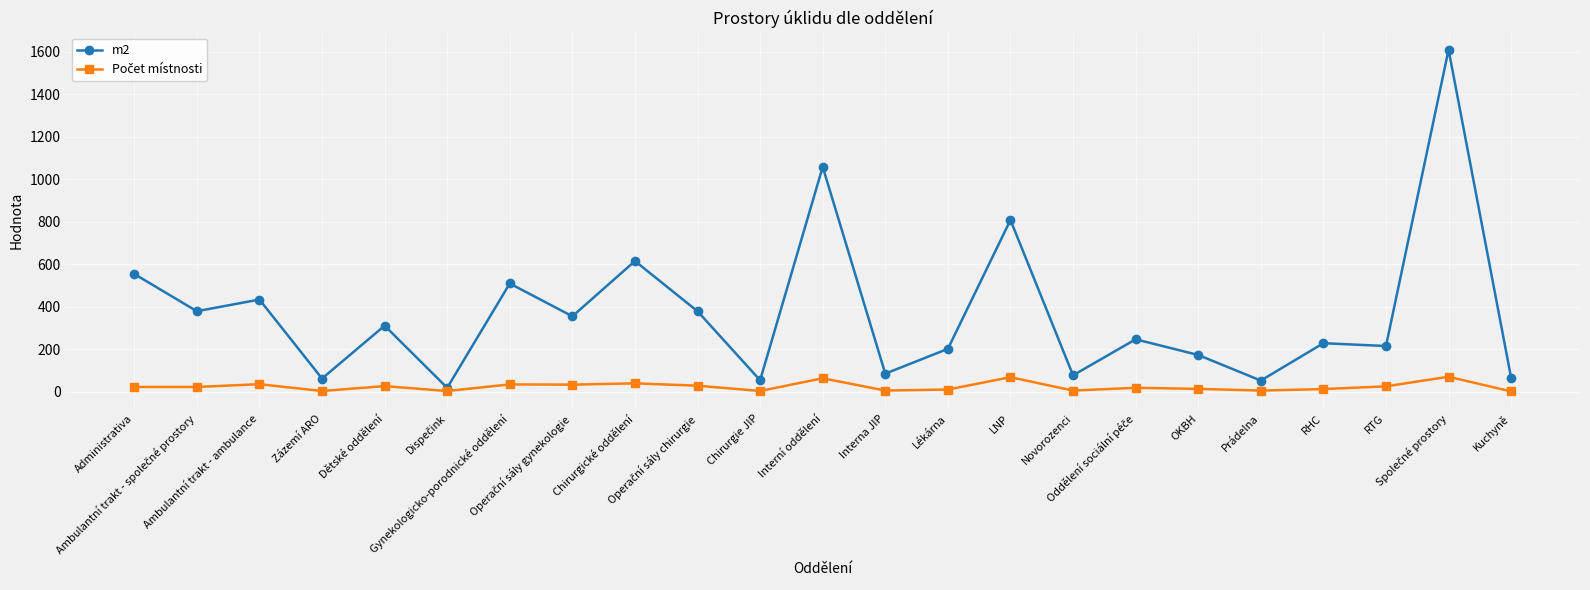

Where is m2 nearest to the value 813?

LNP